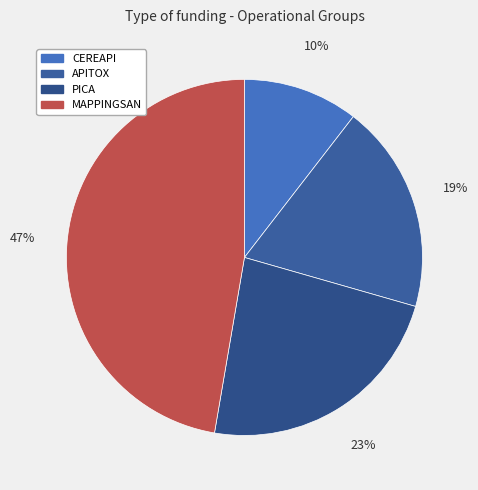

To the nearest percent, what portion does MAPPINGSAN represent?

47%